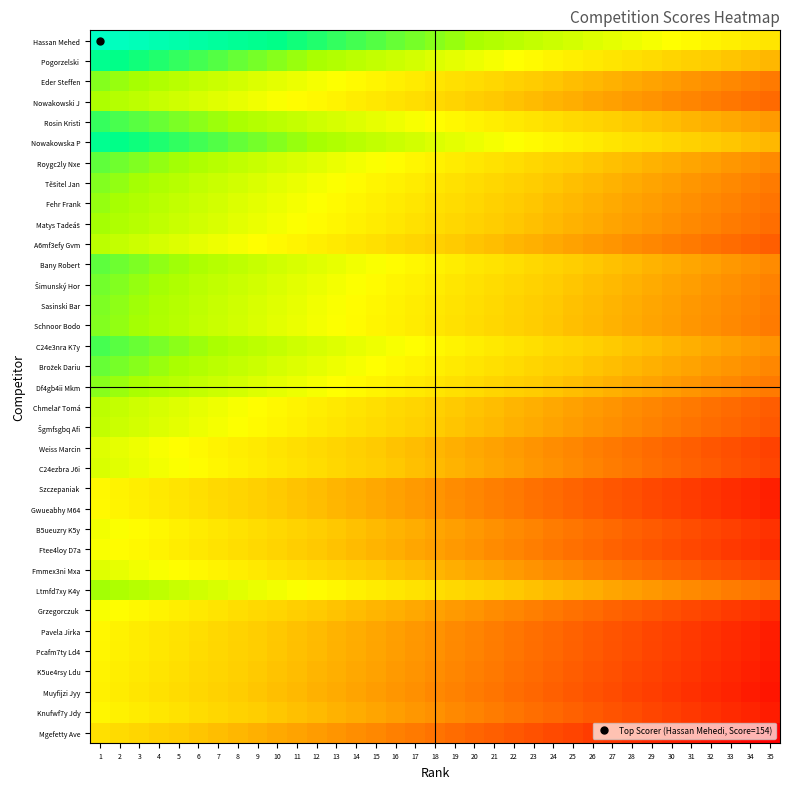

At how many categories does at least one series exceed 0?

34